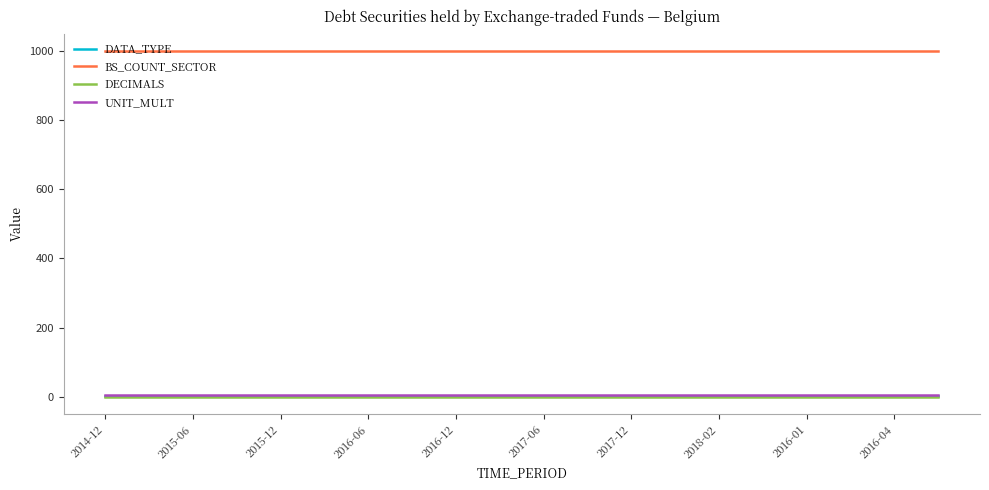

Which series has the largest total across all categories?

BS_COUNT_SECTOR